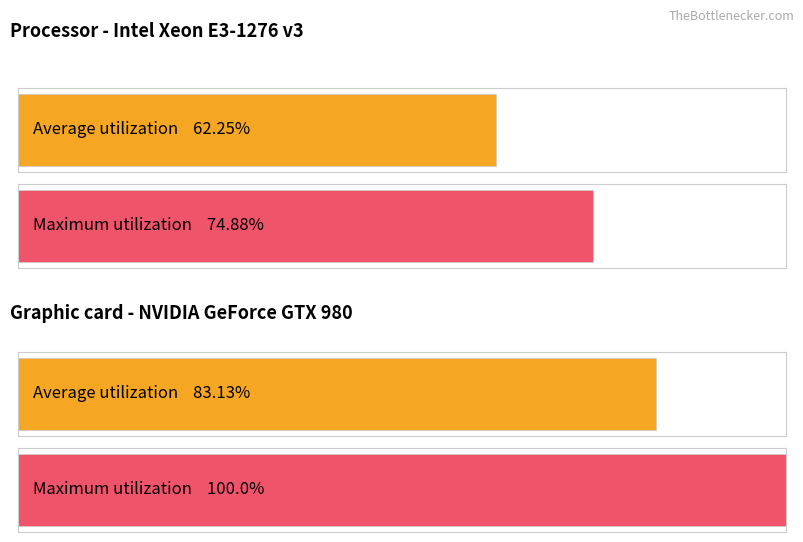

Is it true that Maximum utilization equals 2 at I?

False